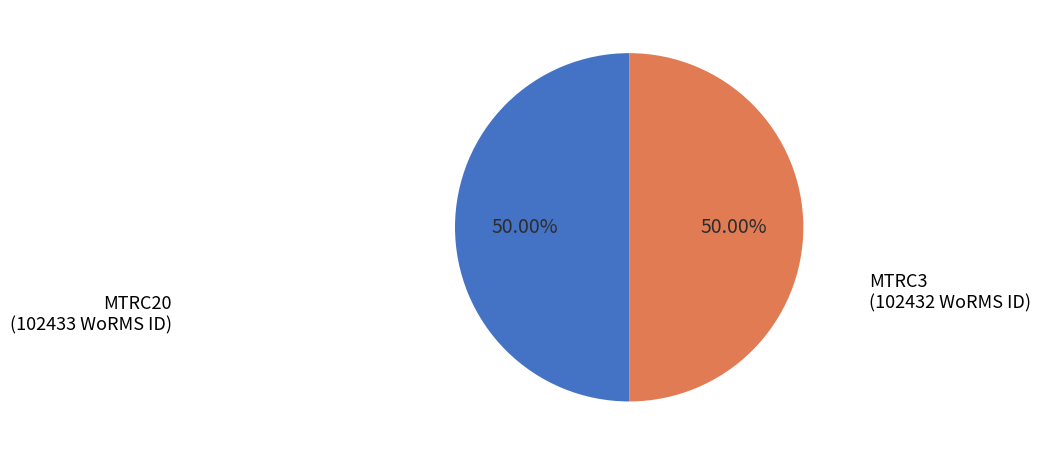

What percentage is the MTRC20 slice, to the nearest percent?

50%